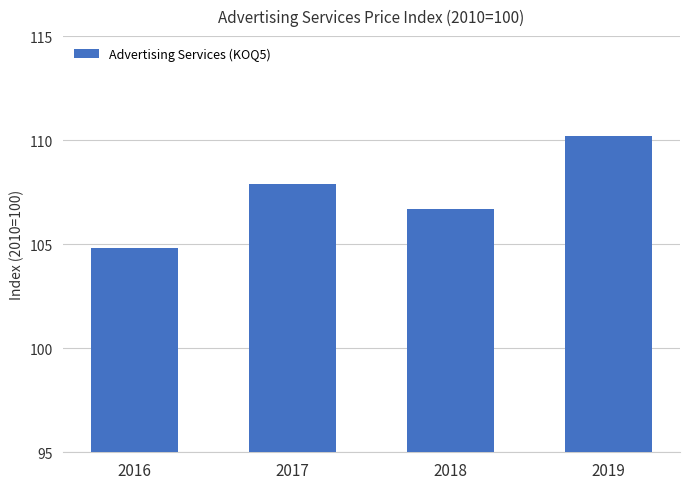

At which label is the value closest to 107?

2018